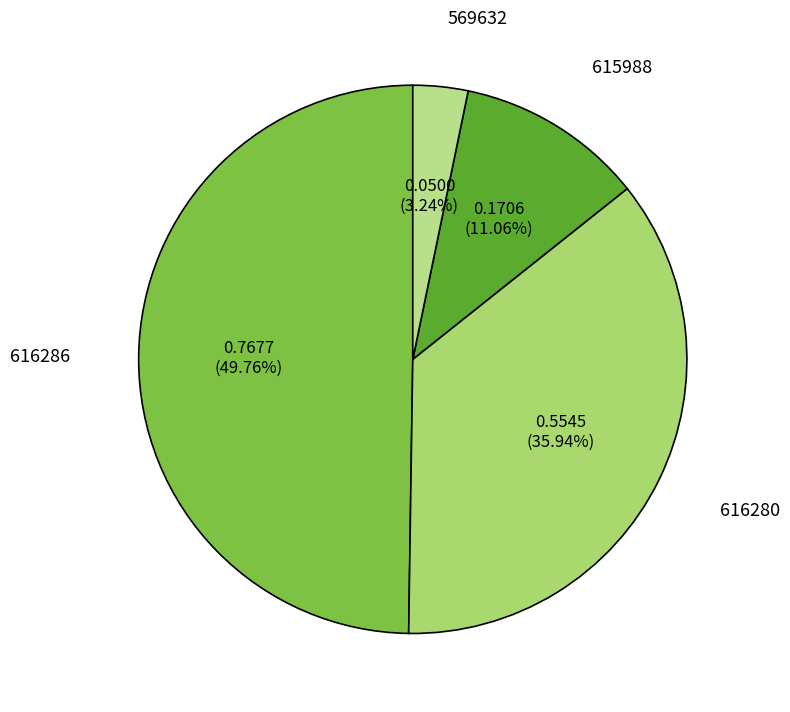

Which slice is the smallest?

569632